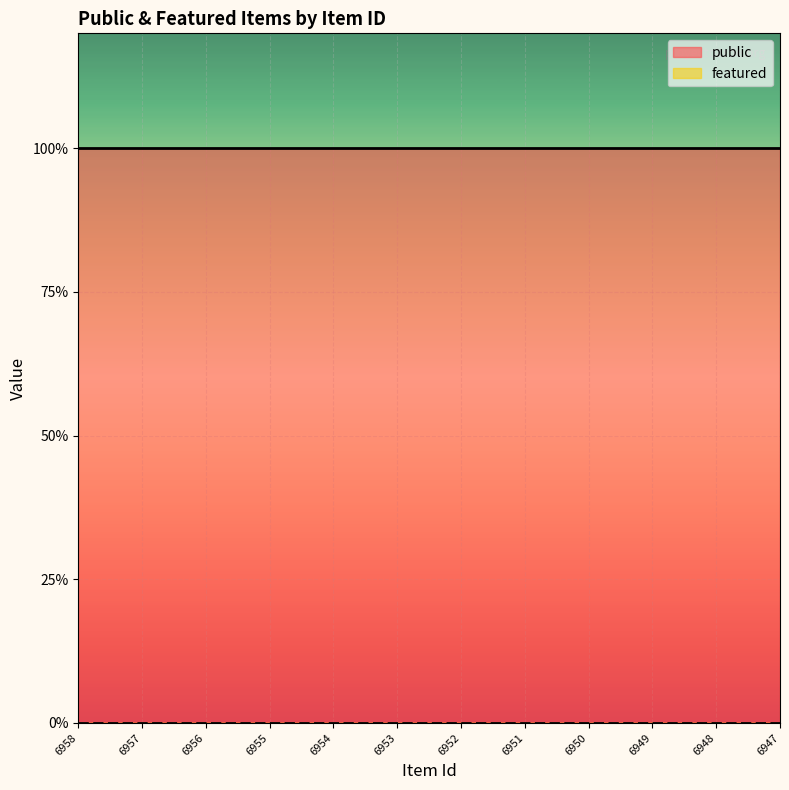

Is it true that public equals 1 at 6953?

True